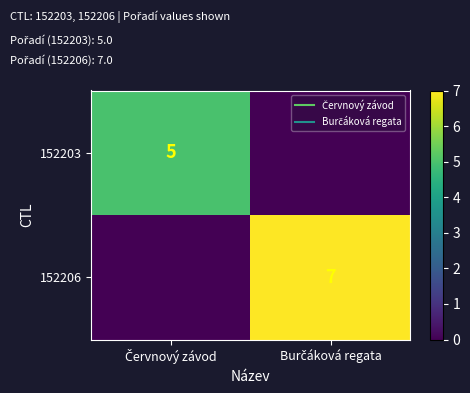

At which label does 152203 reach its minimum?

Burčáková regata